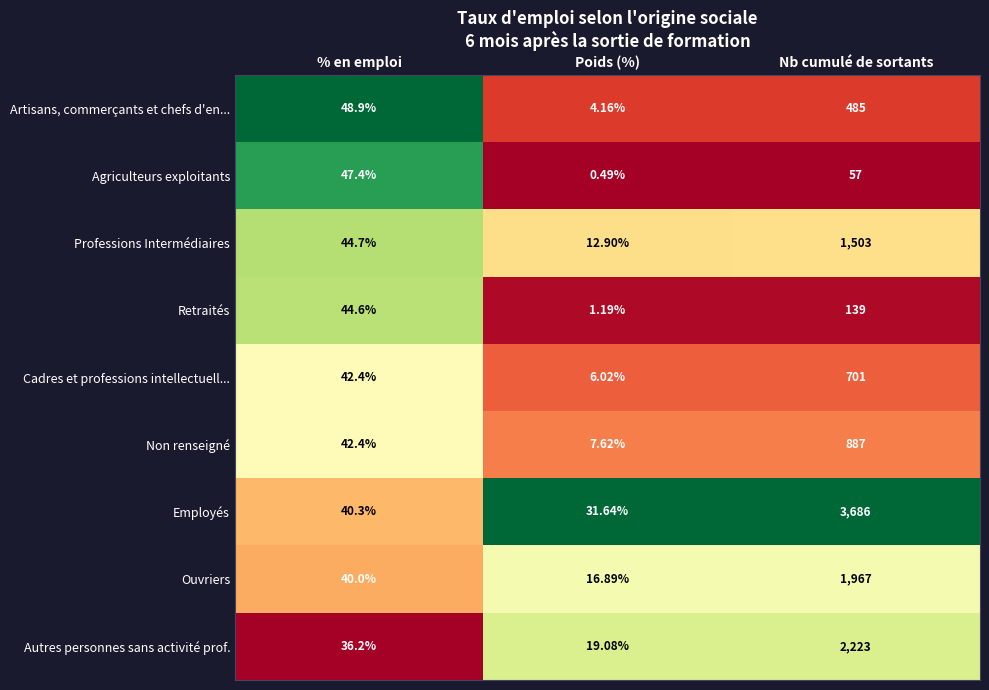

What is the spread (max minus min) of values at % en emploi?

12.7